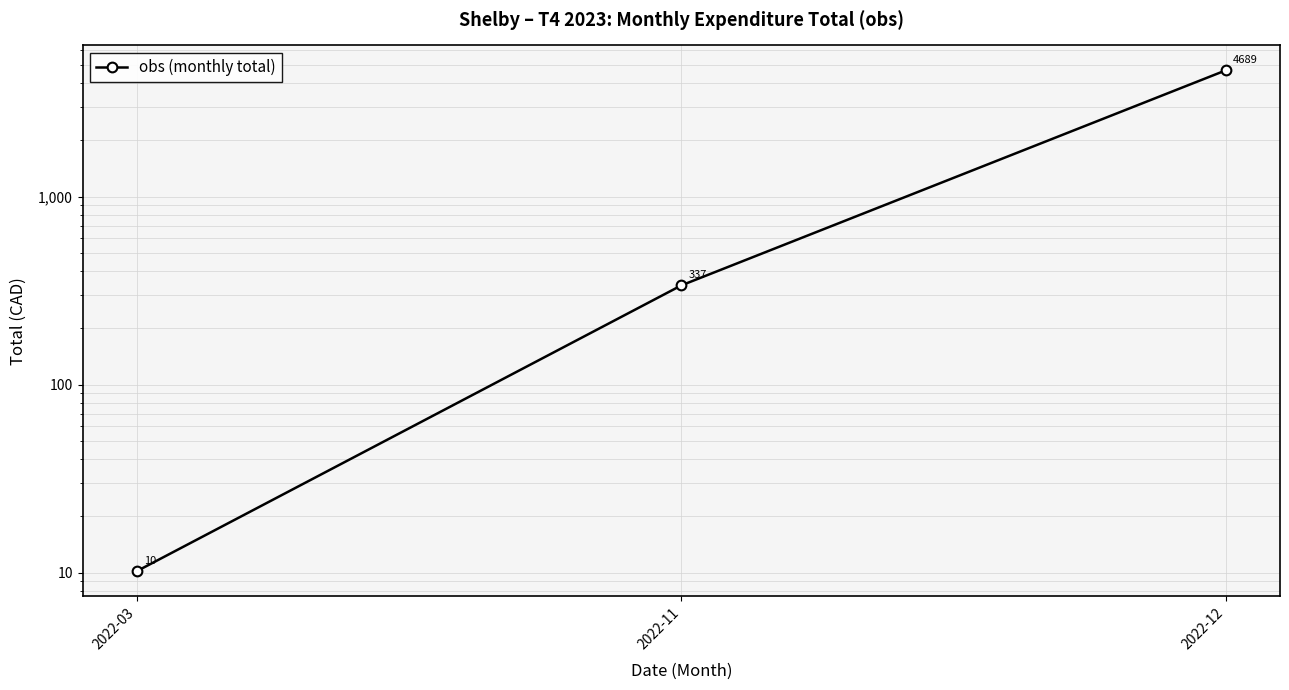

What is the change in value from 2022-11 to 2022-12?

+4351.5